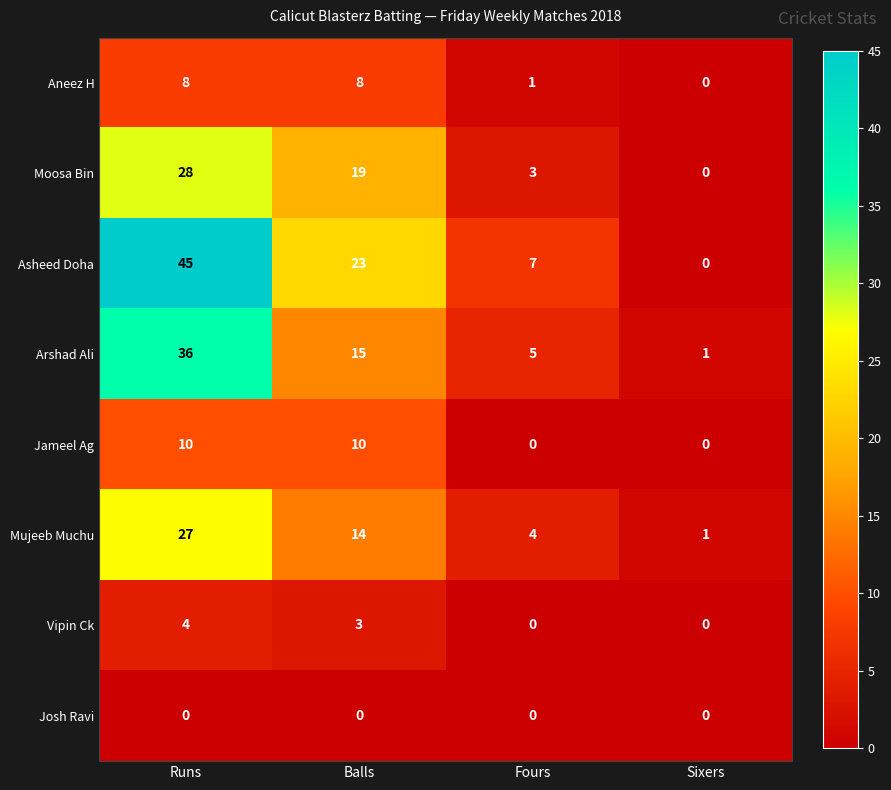

Rank the series by their maximum value, from lowest to highest.

Josh Ravi, Vipin Ck, Aneez H, Jameel Ag, Mujeeb Muchu, Moosa Bin, Arshad Ali, Asheed Doha